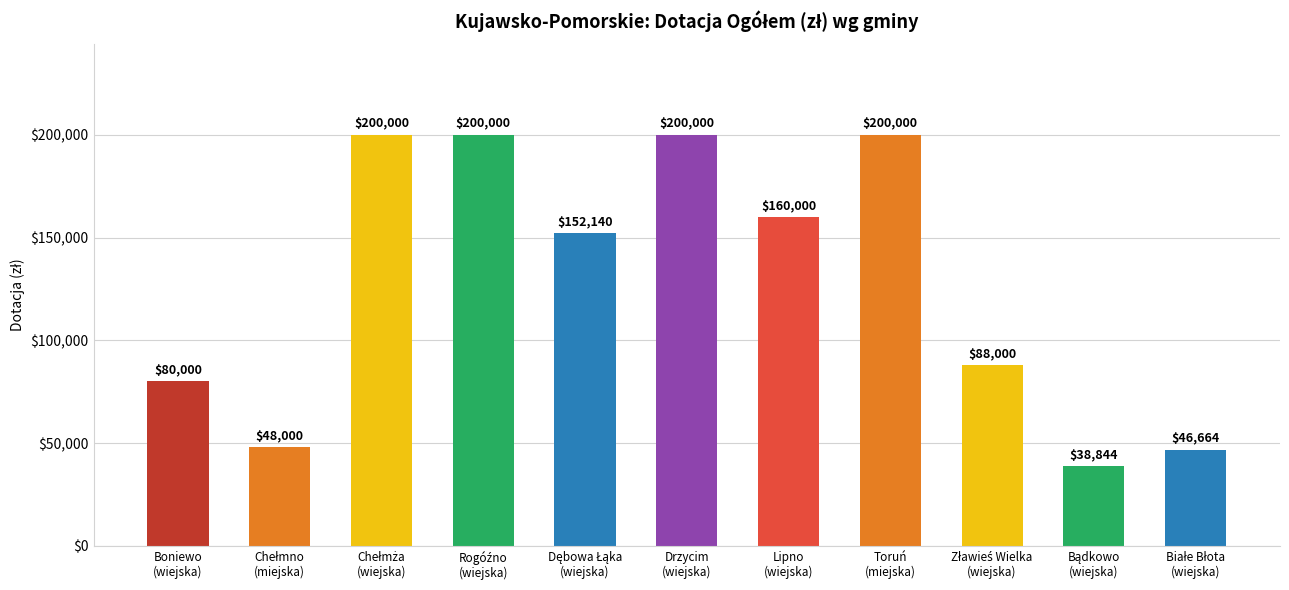

What is the smallest value displayed?

38844